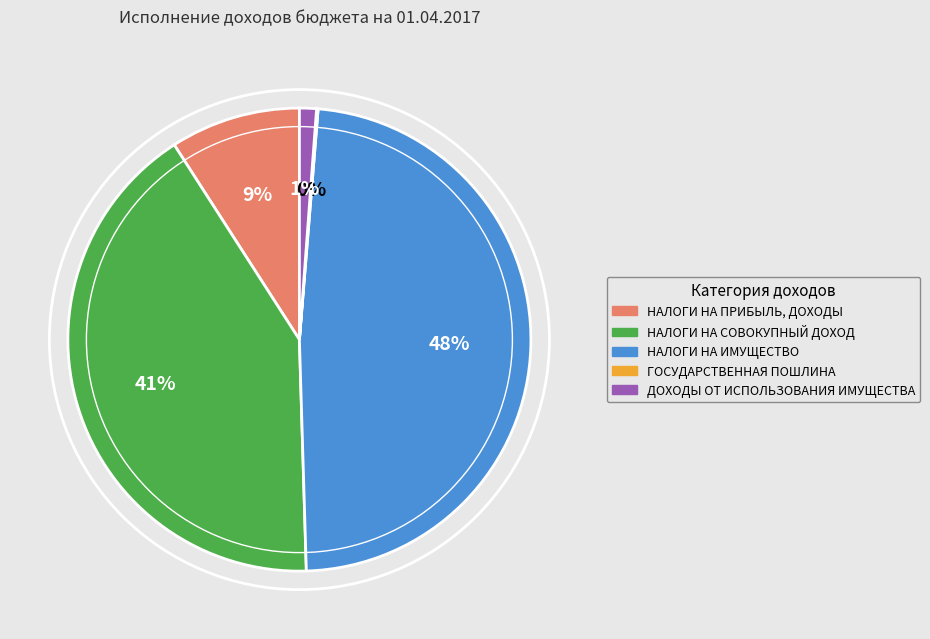

Do НАЛОГИ НА ПРИБЫЛЬ, ДОХОДЫ and НАЛОГИ НА ИМУЩЕСТВО together represent more than half of the pie?

Yes